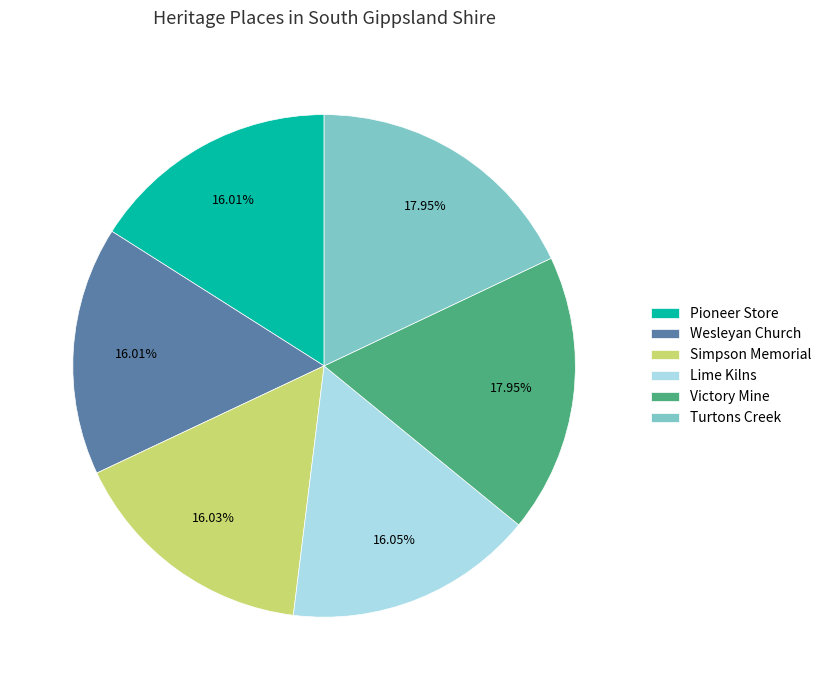

Approximately how many times larger is the value at Pioneer Store compared to Victory Mine?

0.9